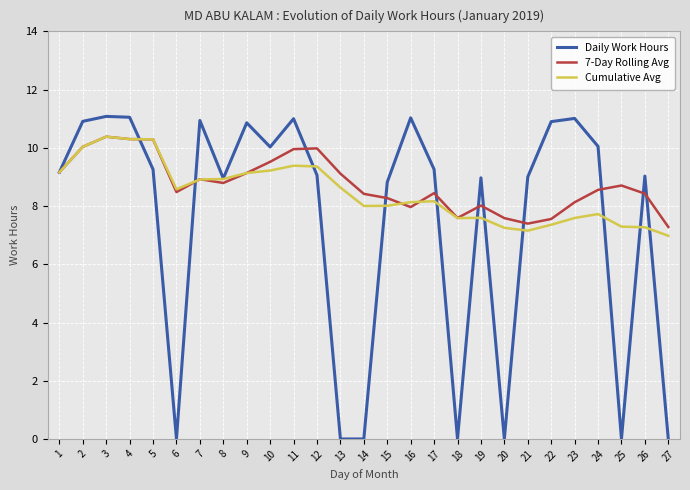

What is the spread (max minus min) of values at 12?

0.9